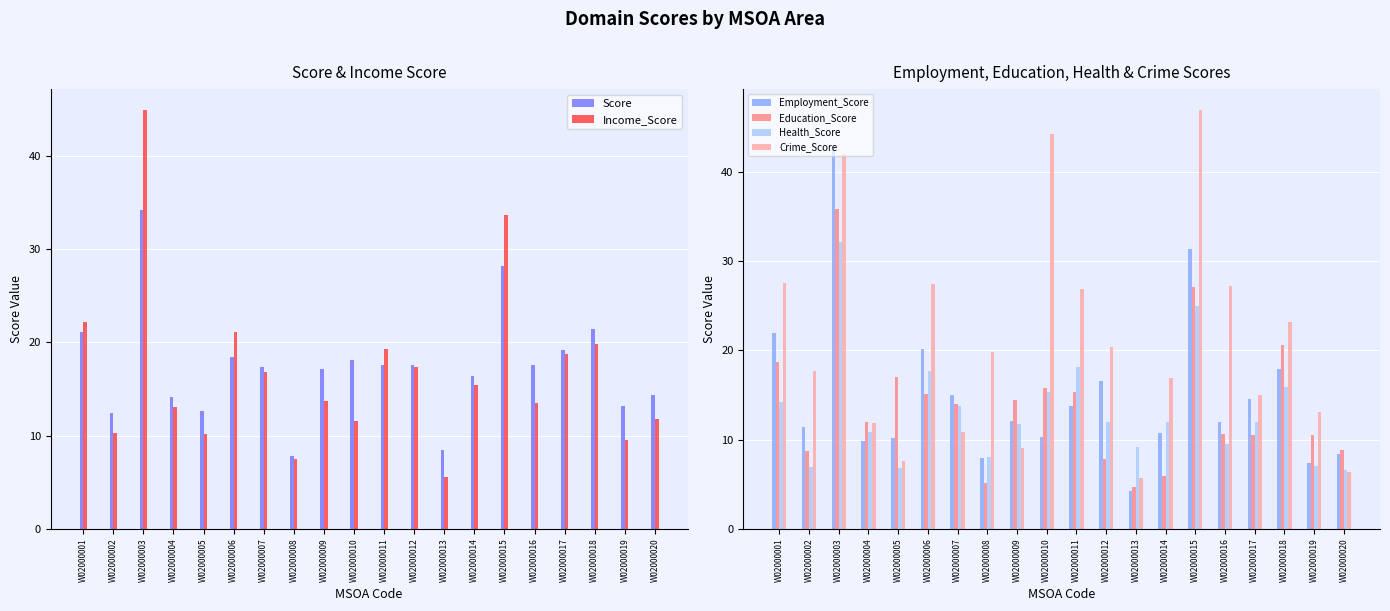

How many data points in Health_Score are less than 12?

10